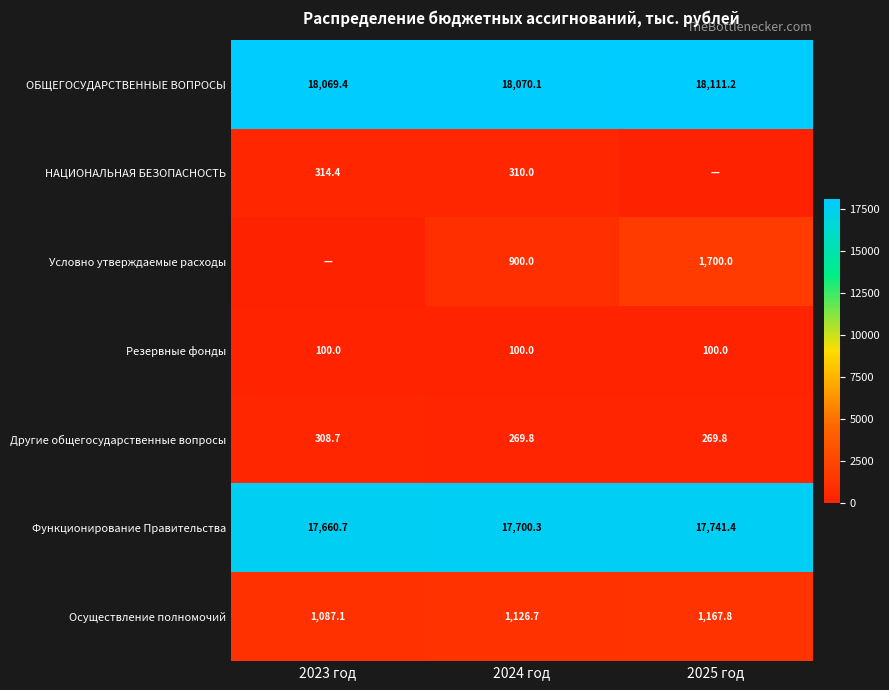

The Осуществление полномочий series shows 456.8 at 2025 год. True or false?

False